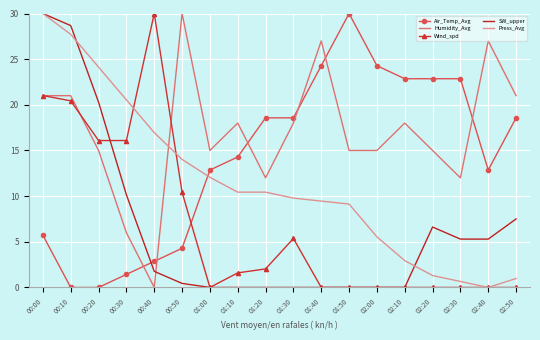

What is the maximum value shown in the chart?

30.0